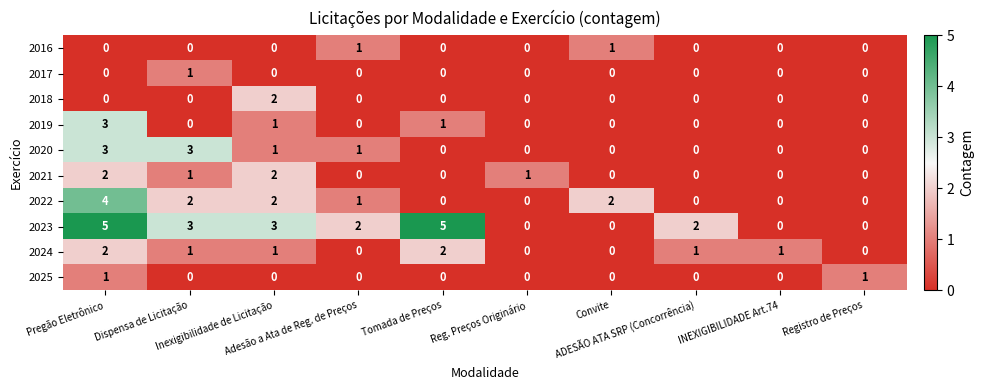

What is the sum of all 2021 values?

6